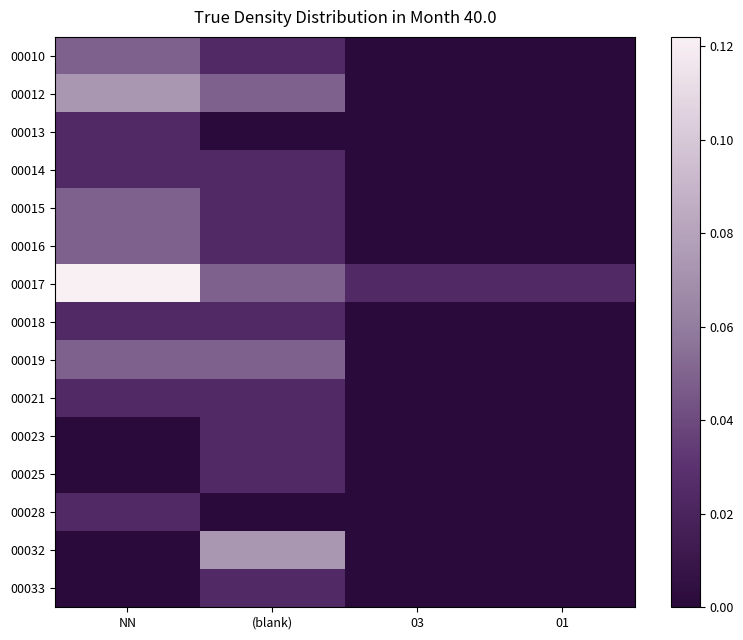

At which category is the sum across all series the highest?

NN